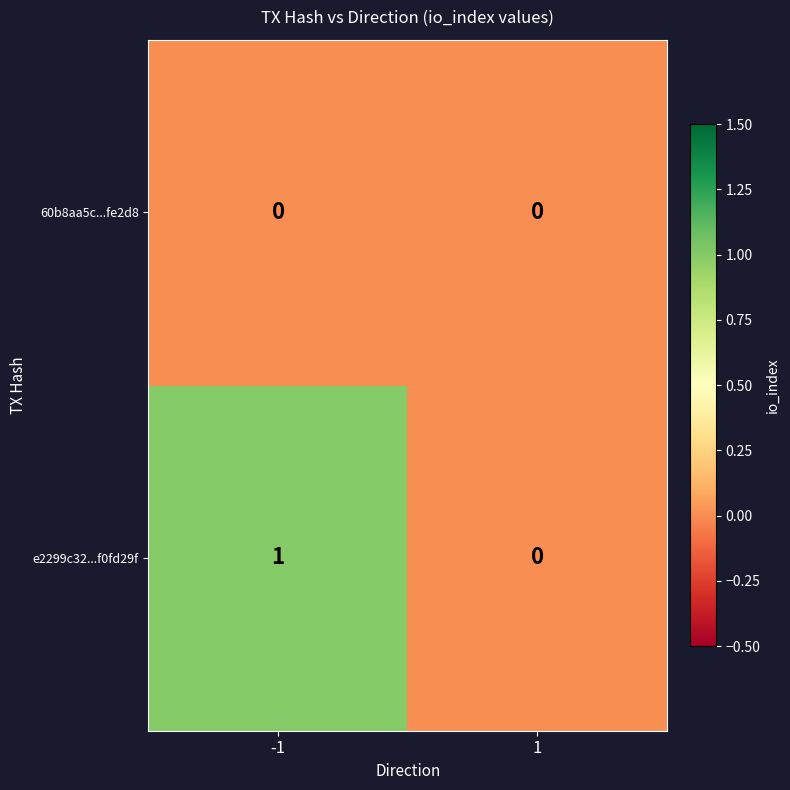

Which series changed the most between -1 and 1?

e2299c32...f0fd29f